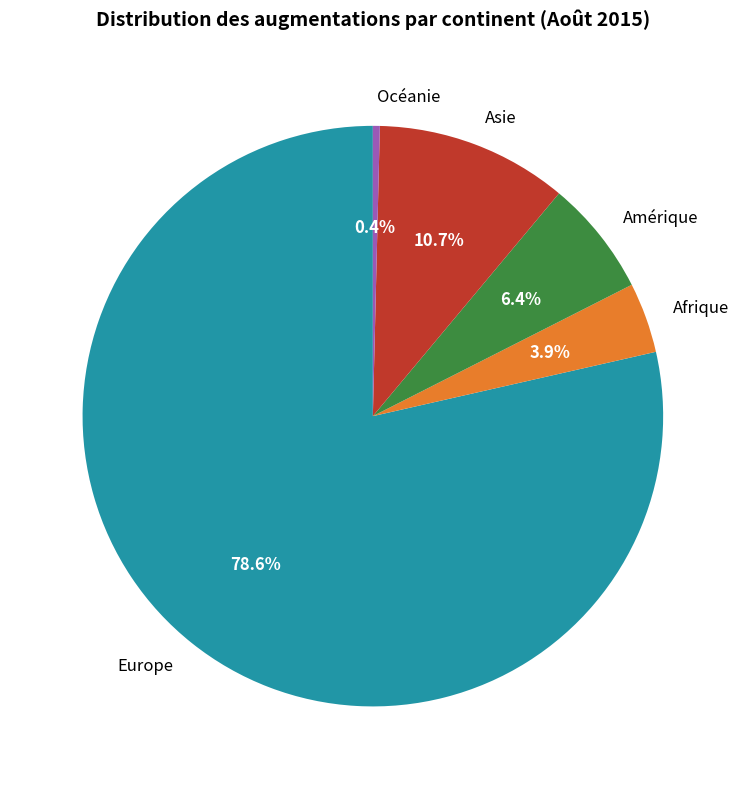

Rank the categories by value from lowest to highest.

Océanie, Afrique, Amérique, Asie, Europe